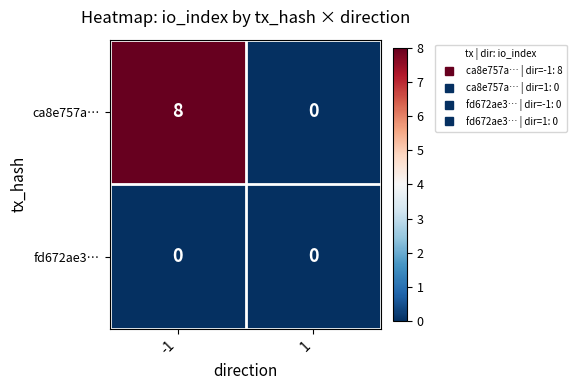

Reading left to right, what are all the values shown in this chart?

ca8e757a…: 8	0
fd672ae3…: 0	0